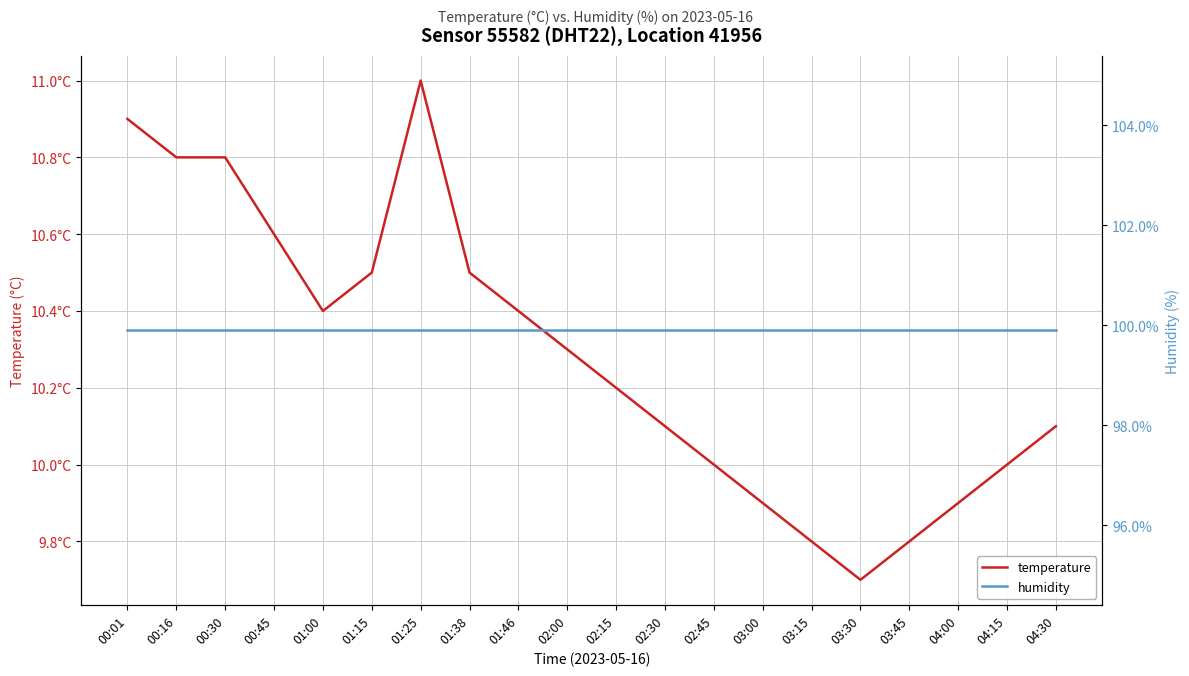

What is the minimum value for humidity?

99.9